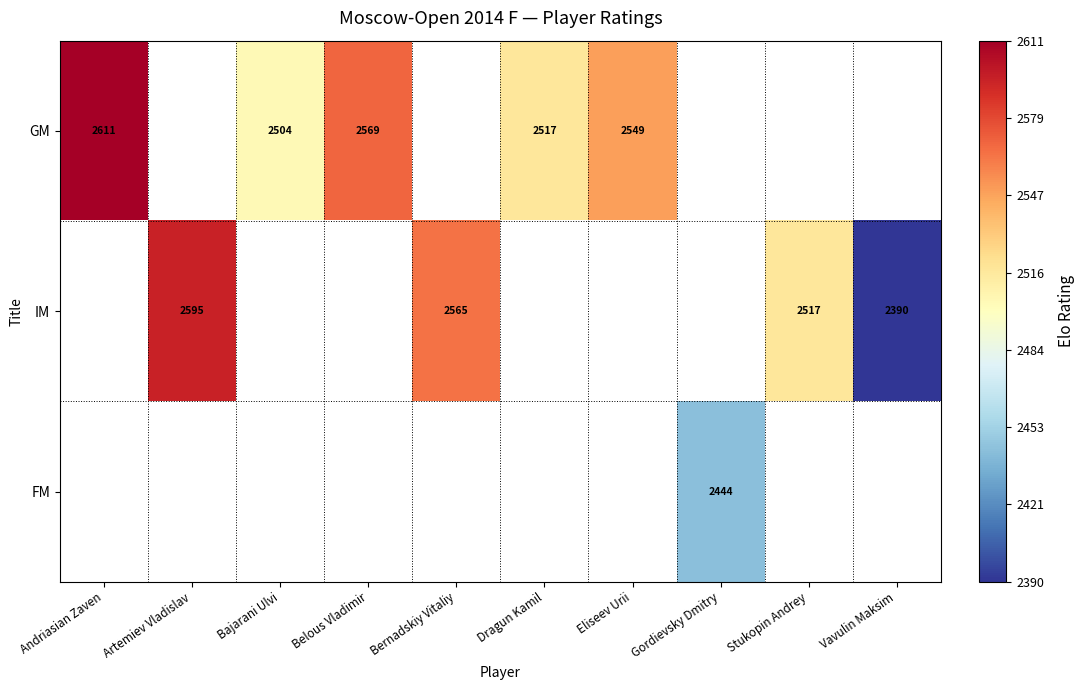

Which category has the lowest value across all series?

Vavulin Maksim